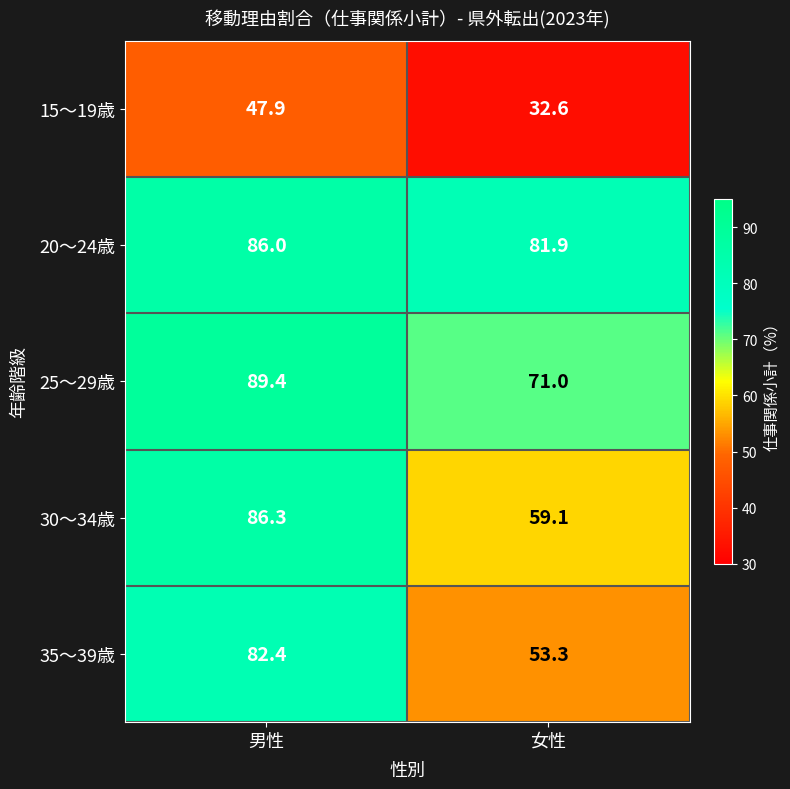

Which series has the largest range (max minus min)?

35～39歳